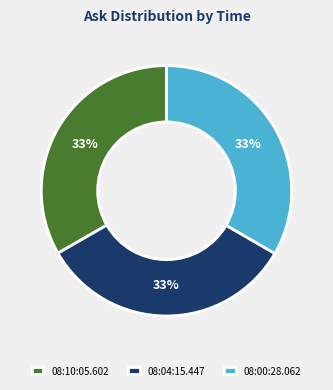

Approximately how many times larger is the value at 08:10:05.602 compared to 08:04:15.447?

1.0